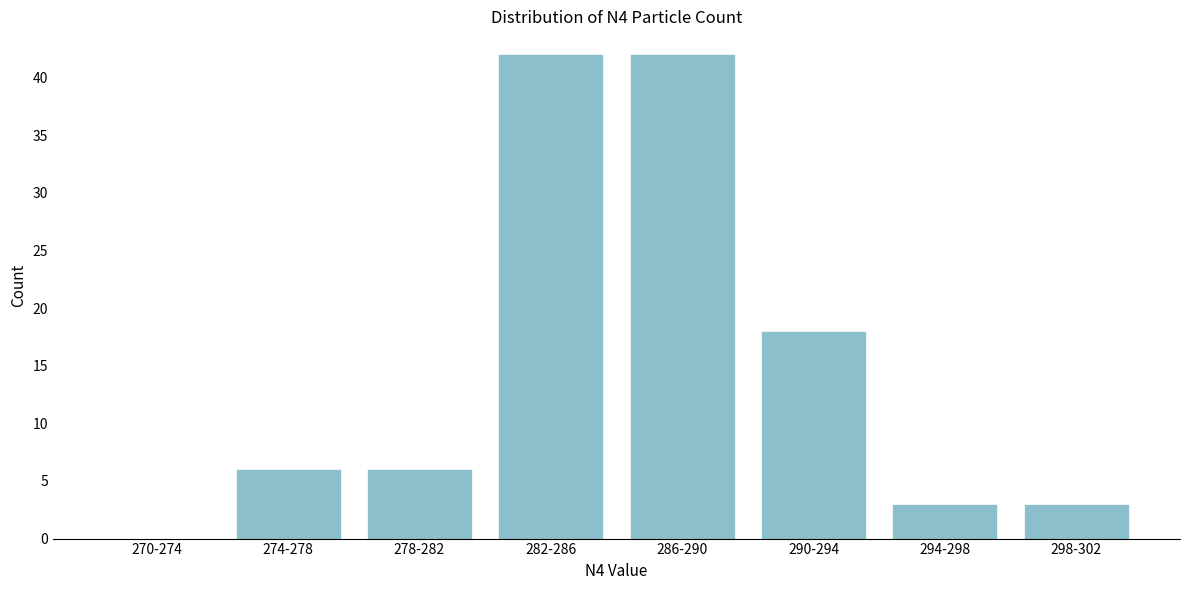

Reading right to left, transcribe all the data shown in this chart.

298-302=3	294-298=3	290-294=18	286-290=42	282-286=42	278-282=6	274-278=6	270-274=0